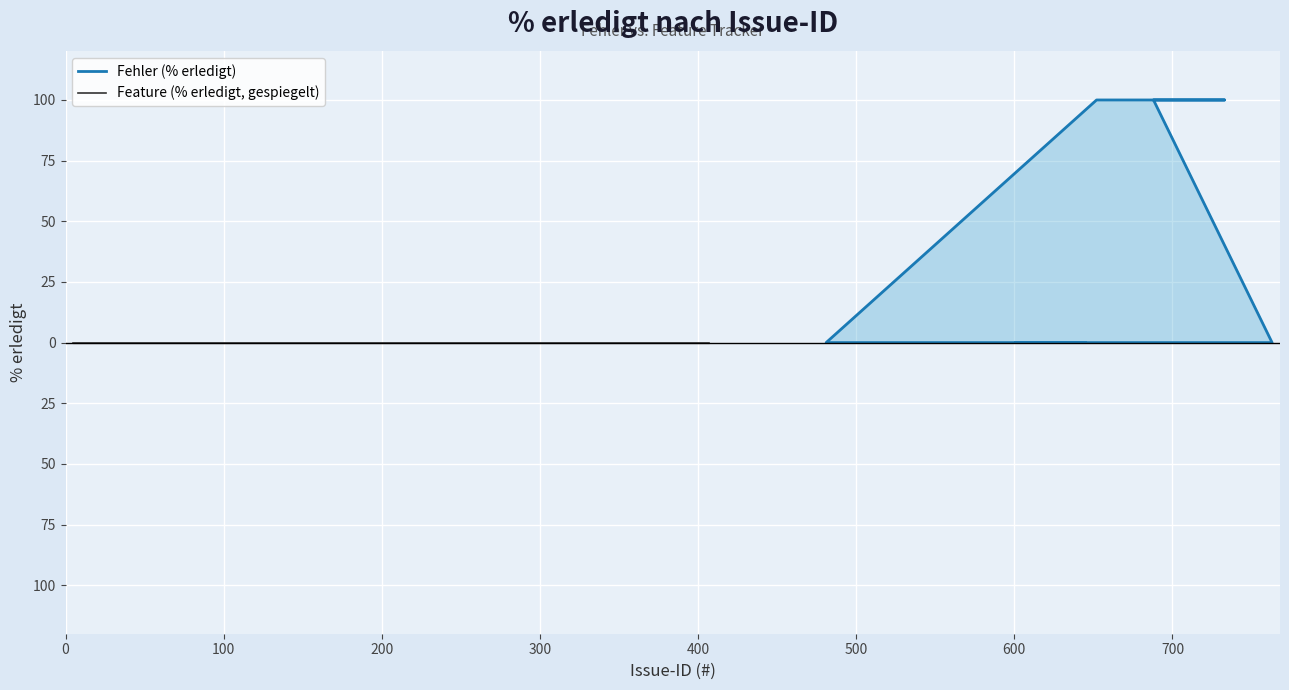

Does the chart display data point markers on the line(s)?

No